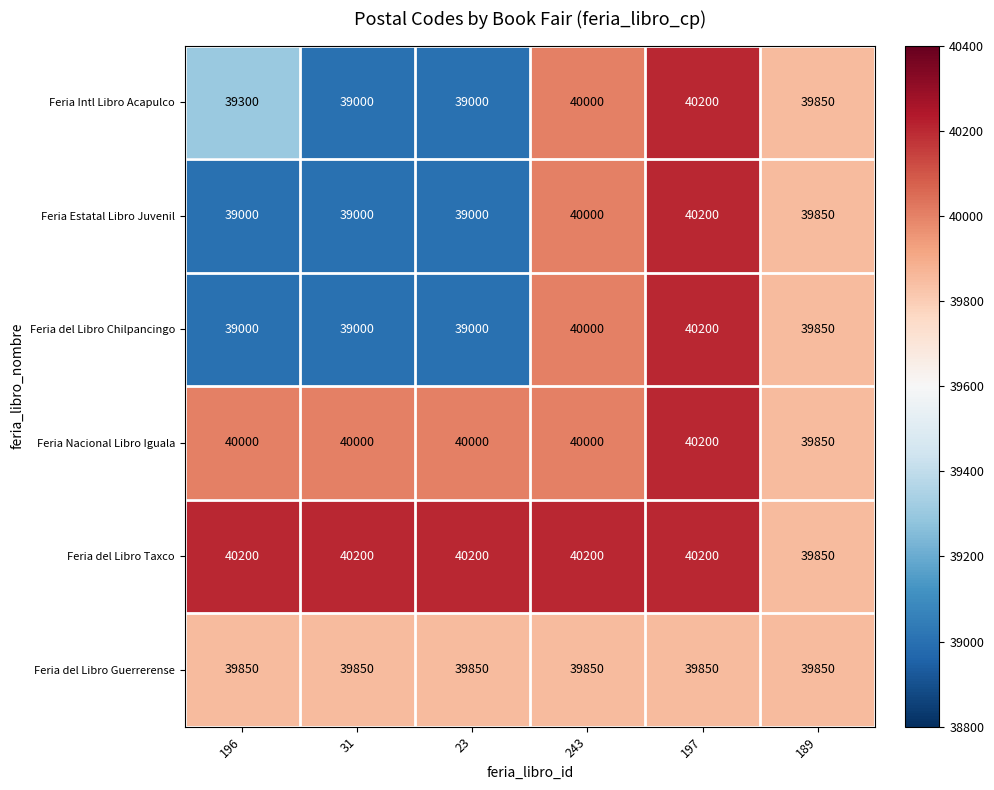

Is it true that Feria Intl Libro Acapulco equals 39300 at 196?

True